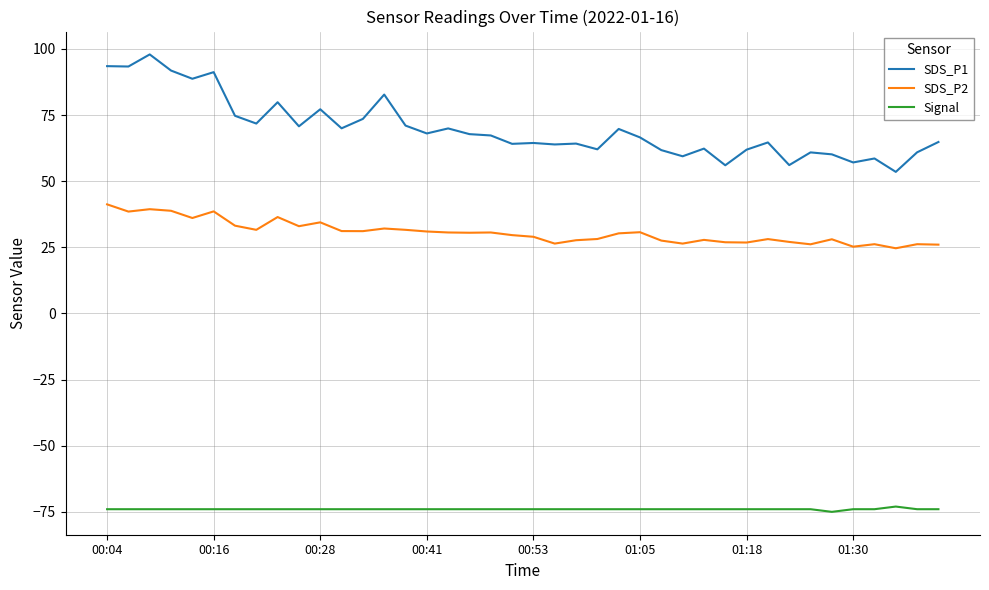

Which series has the largest range (max minus min)?

SDS_P1